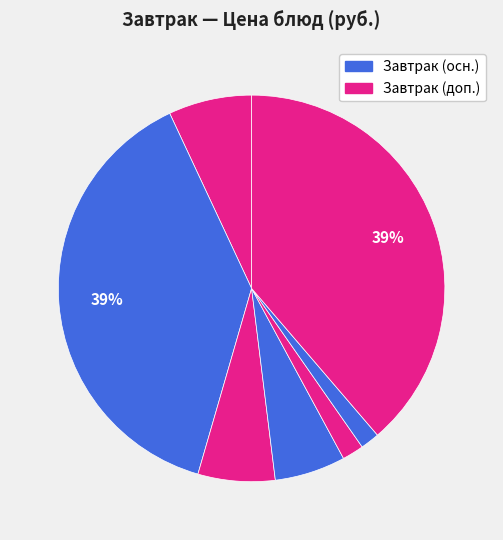

How many segments does this pie chart have?

7